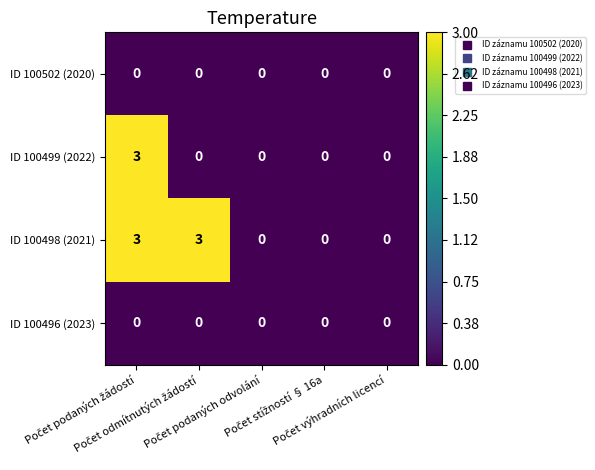

Count the ID 100499 (2022) values in the range 0 to 1.

4